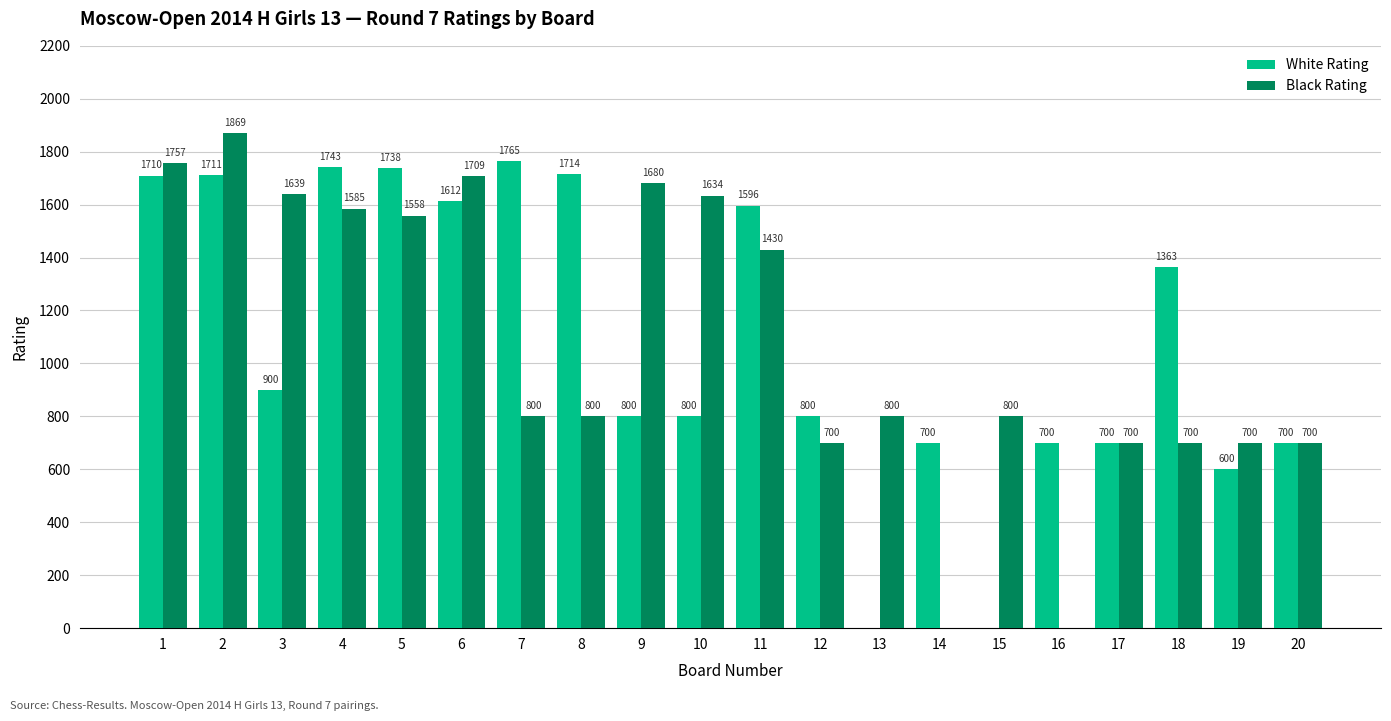

Which category has the highest value in the Black Rating series?

2